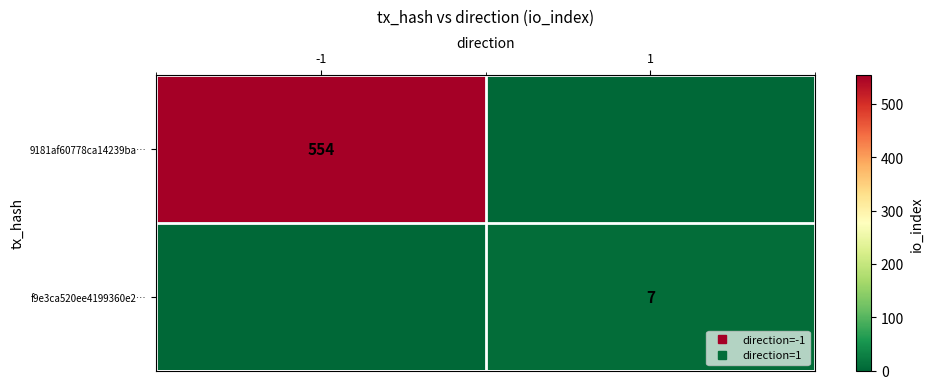

At which category is the sum across all series the highest?

-1